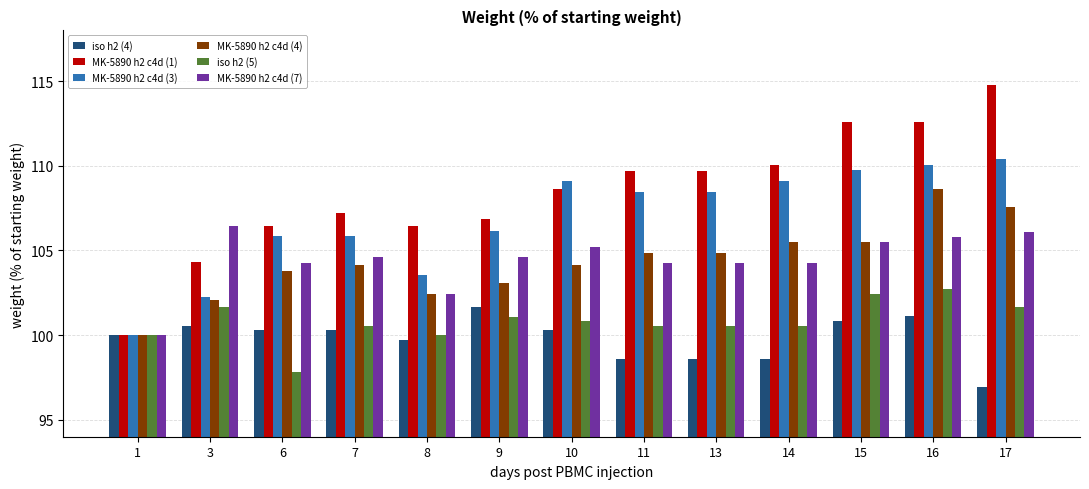

Reading right to left, transcribe all the data shown in this chart.

iso h2 (4): 17=96.9	16=101.1	15=100.8	14=98.6	13=98.6	11=98.6	10=100.3	9=101.7	8=99.7	7=100.3	6=100.3	3=100.6	1=100.0
MK-5890 h2 c4d (1): 17=114.7	16=112.6	15=112.6	14=110.1	13=109.7	11=109.7	10=108.6	9=106.8	8=106.5	7=107.2	6=106.5	3=104.3	1=100.0
MK-5890 h2 c4d (3): 17=110.4	16=110.1	15=109.7	14=109.1	13=108.4	11=108.4	10=109.1	9=106.2	8=103.6	7=105.8	6=105.8	3=102.3	1=100.0
MK-5890 h2 c4d (4): 17=107.6	16=108.6	15=105.5	14=105.5	13=104.8	11=104.8	10=104.1	9=103.1	8=102.4	7=104.1	6=103.8	3=102.1	1=100.0
iso h2 (5): 17=101.6	16=102.7	15=102.5	14=100.5	13=100.5	11=100.5	10=100.8	9=101.1	8=100.0	7=100.5	6=97.8	3=101.6	1=100.0
MK-5890 h2 c4d (7): 17=106.1	16=105.8	15=105.5	14=104.3	13=104.3	11=104.3	10=105.2	9=104.6	8=102.4	7=104.6	6=104.3	3=106.4	1=100.0